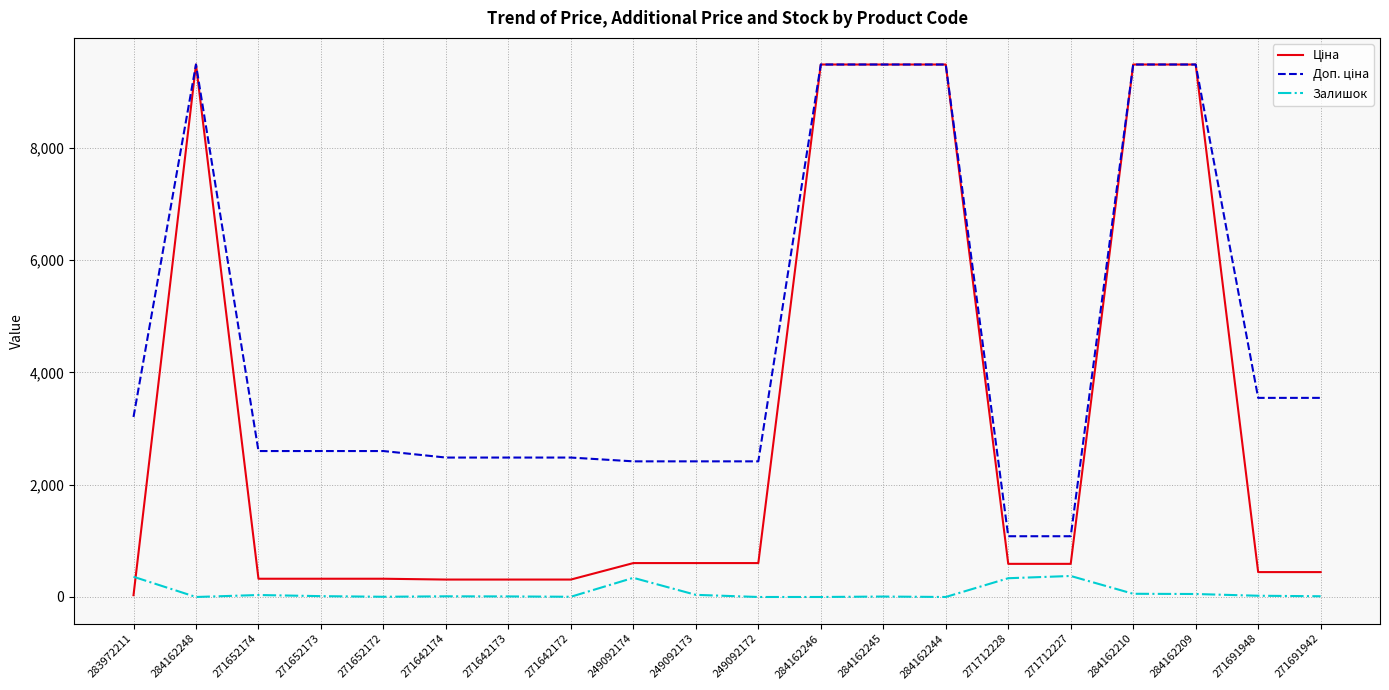

How many distinct data groups are displayed?

3